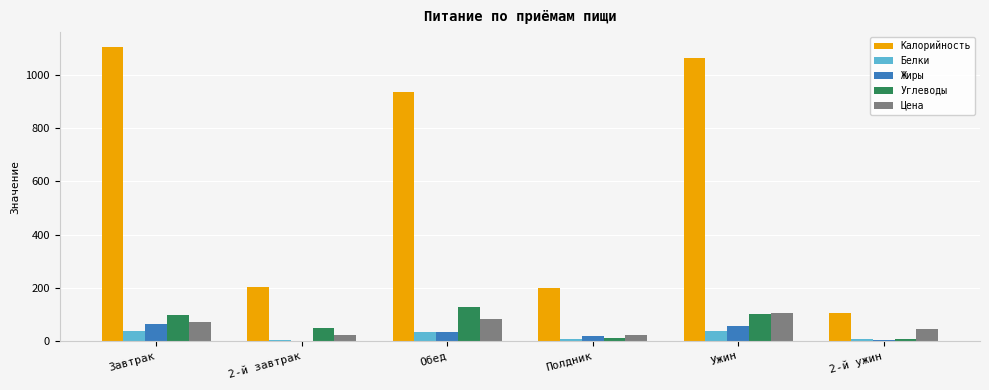

Which series has the largest total across all categories?

Калорийность